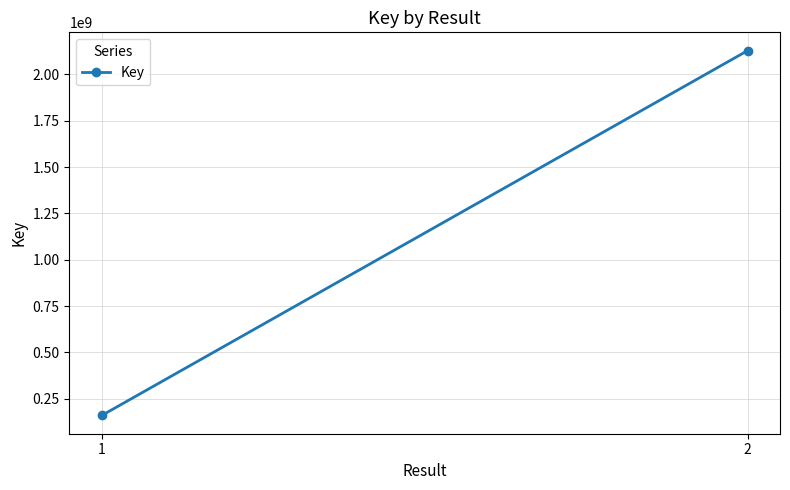

Approximately how many times larger is the value at 1 compared to 2?

0.1